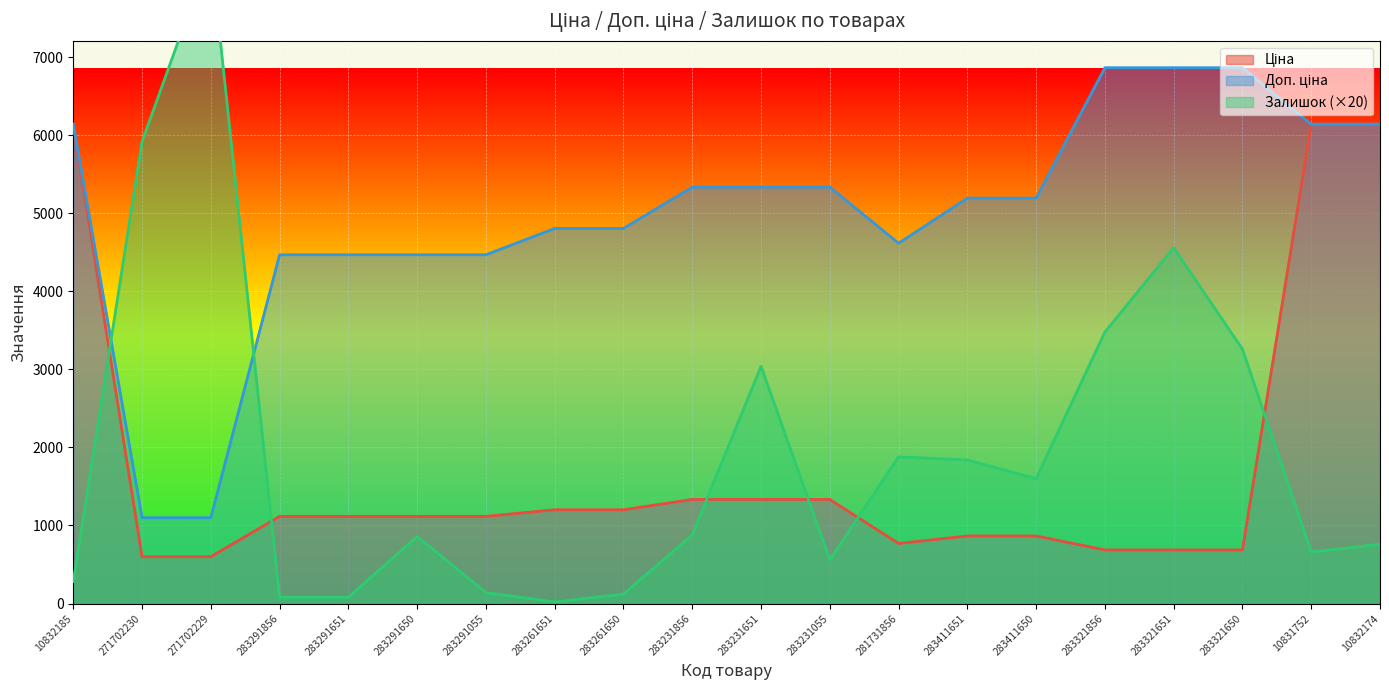

What is the minimum value shown in the chart?

20.0